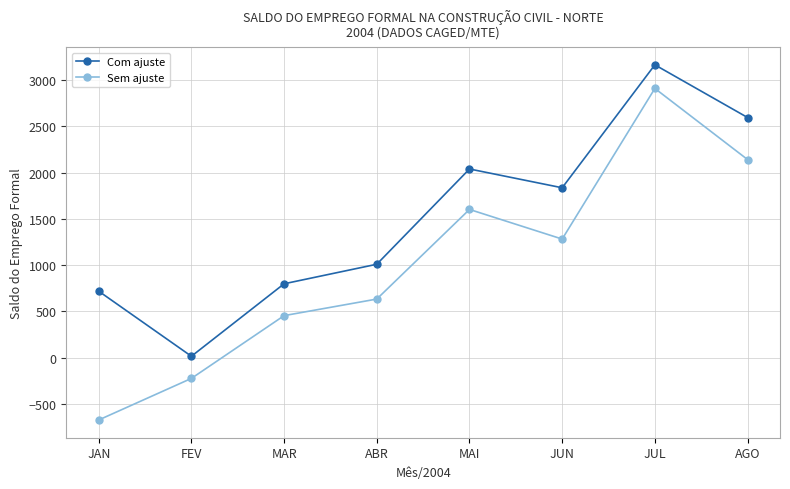

At which category does Sem ajuste reach its first local peak?

MAI